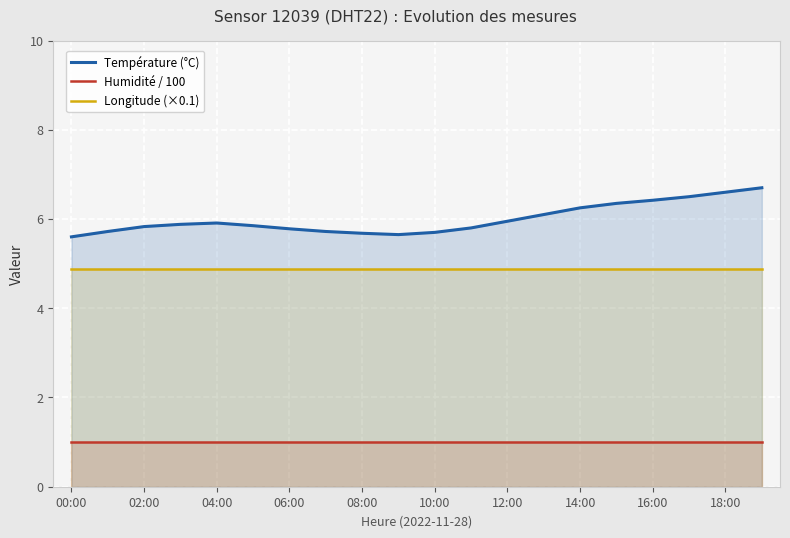

What are all the series names shown in the legend?

Température (°C), Humidité / 100, Longitude (×0.1)